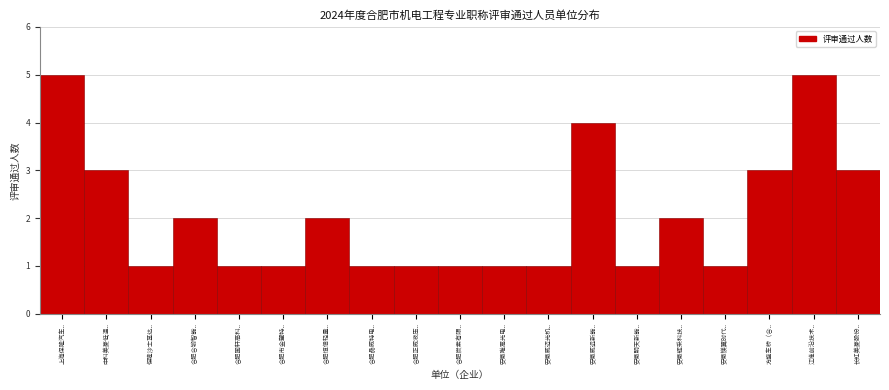

Reading left to right, extract all data points from this chart.

5	3	1	2	1	1	2	1	1	1	1	1	4	1	2	1	3	5	3